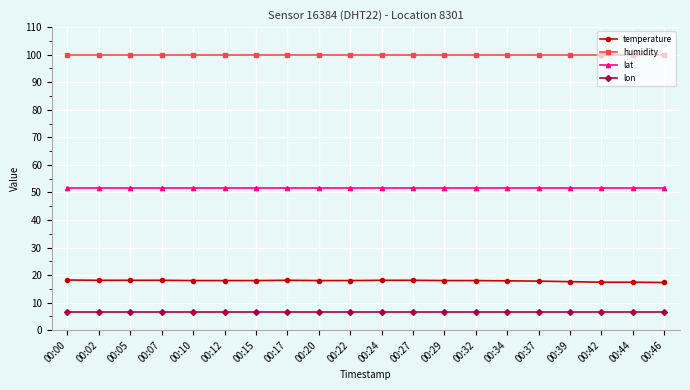

Which series has the largest total across all categories?

humidity